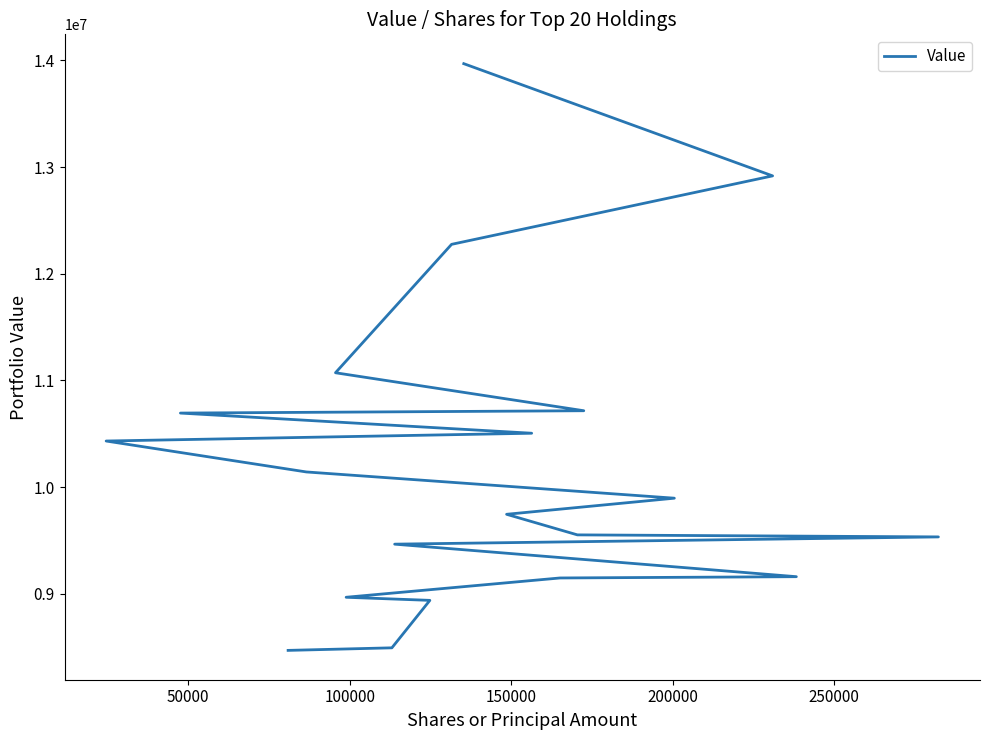

What is the sum of all values?

204091000